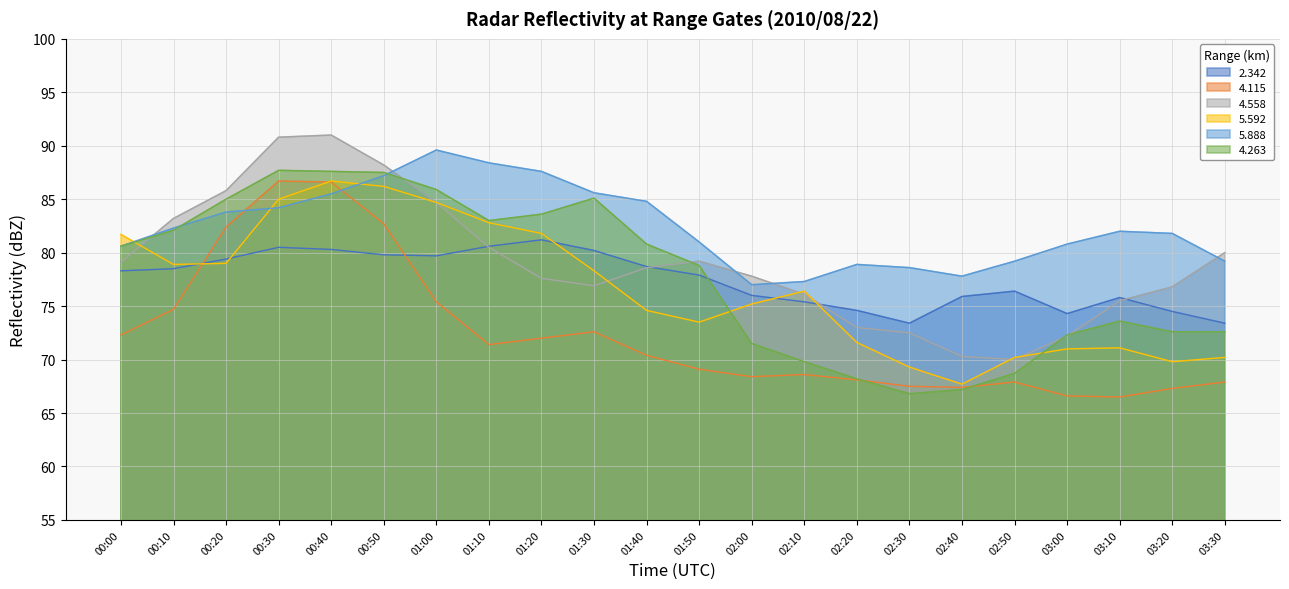

How many lines are shown in the chart?

6